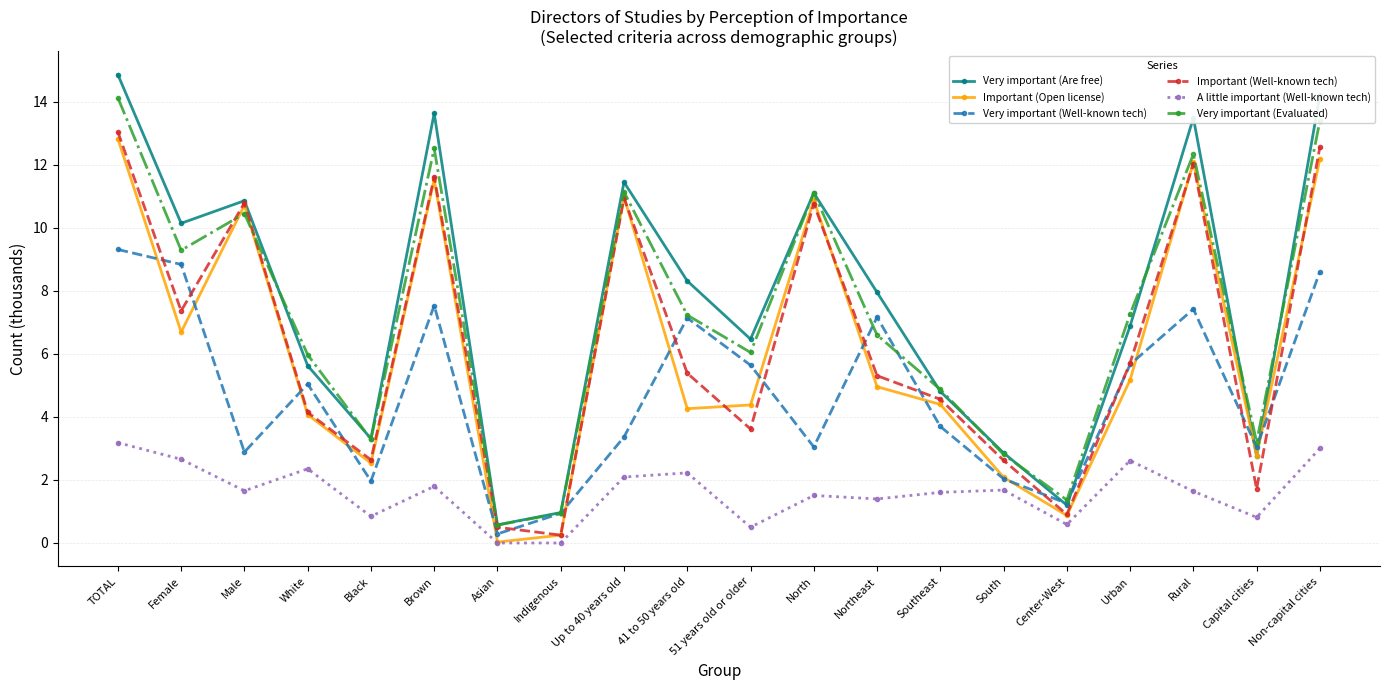

The Very important (Are free) series shows 11.2 at Urban. True or false?

False